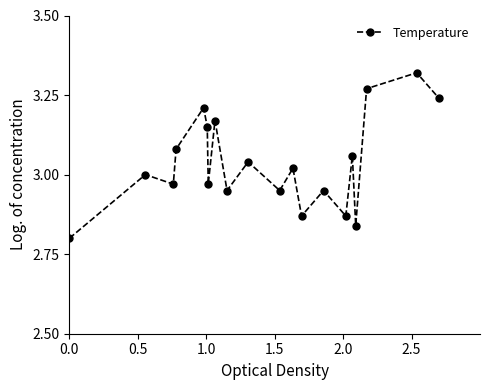

What is the sum of all values?

60.7